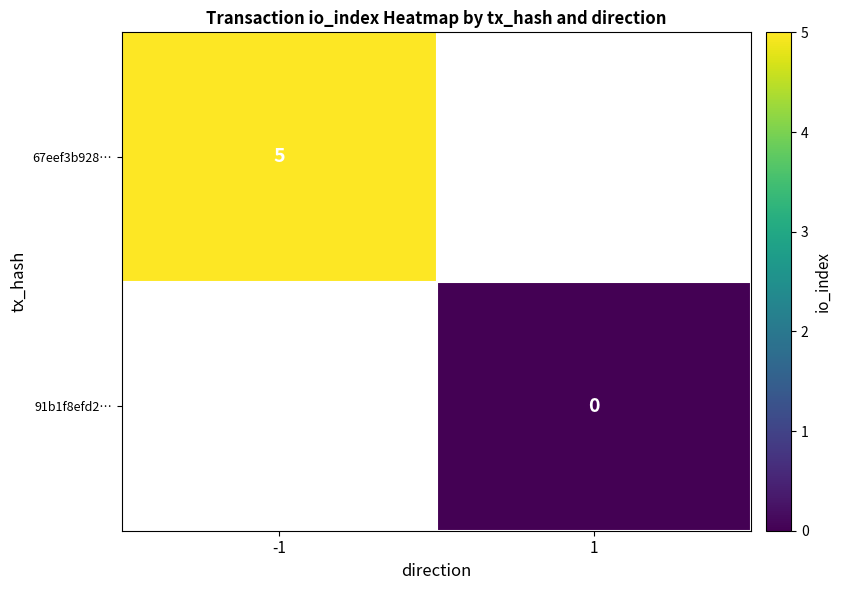

The 67eef3b928… series shows 8 at -1. True or false?

False